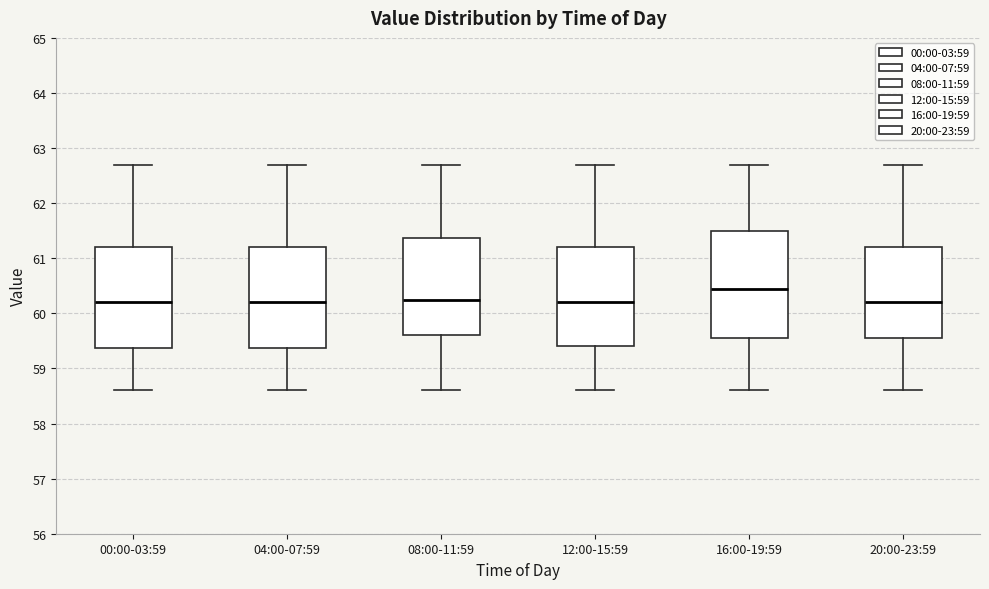

Which box's median line is the highest?

16:00-19:59